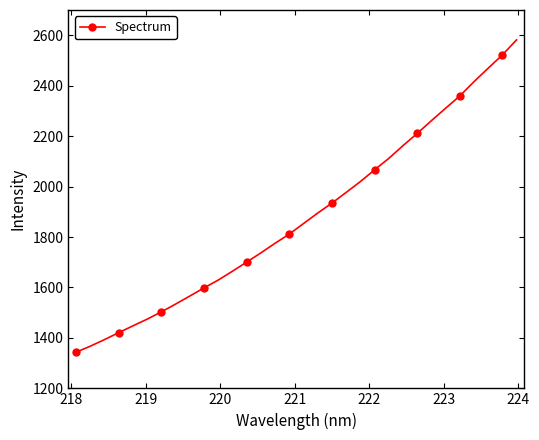

How many distinct data groups are displayed?

1